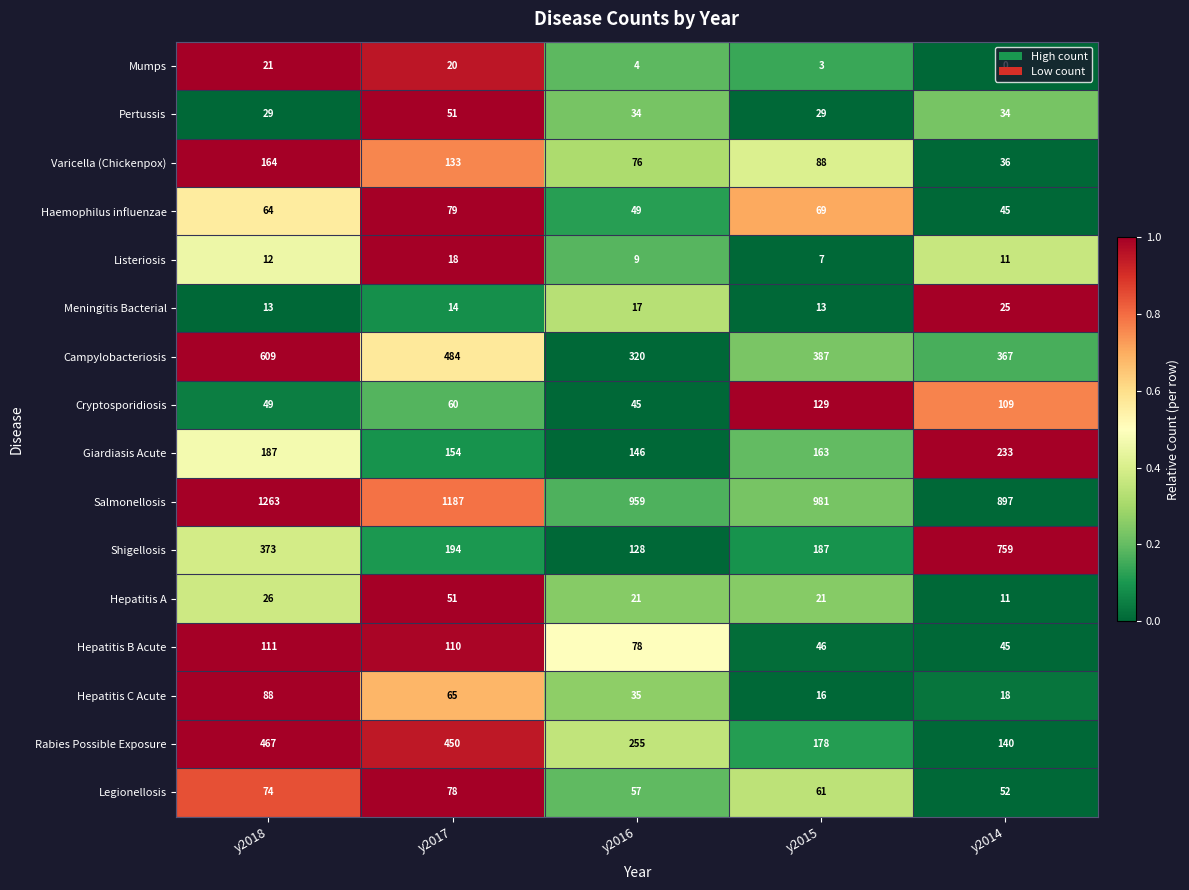

Rank the series at y2015 from highest to lowest value.

Salmonellosis, Campylobacteriosis, Shigellosis, Rabies Possible Exposure, Giardiasis Acute, Cryptosporidiosis, Varicella (Chickenpox), Haemophilus influenzae, Legionellosis, Hepatitis B Acute, Pertussis, Hepatitis A, Hepatitis C Acute, Meningitis Bacterial, Listeriosis, Mumps